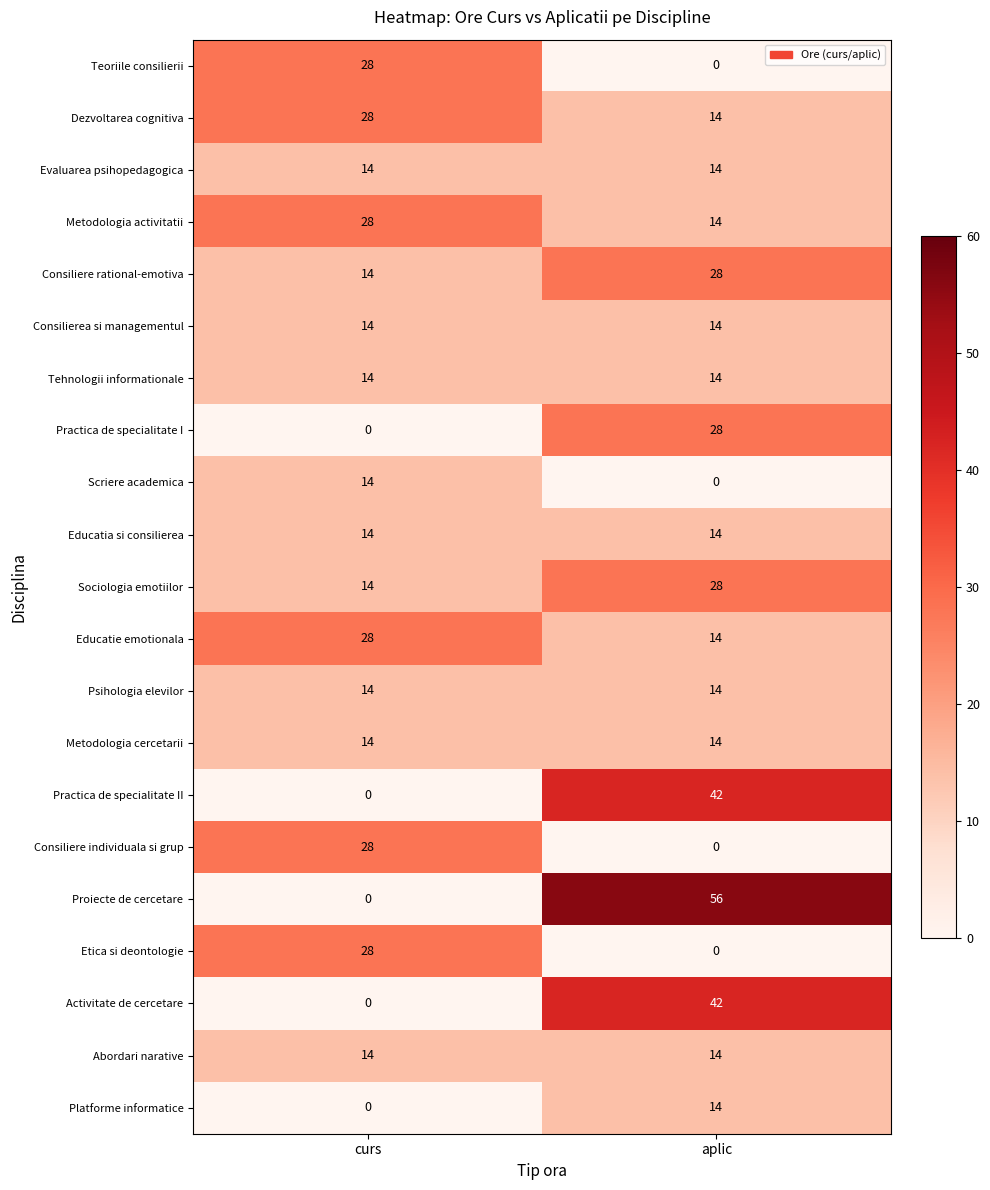

Count the number of data series in this chart.

21